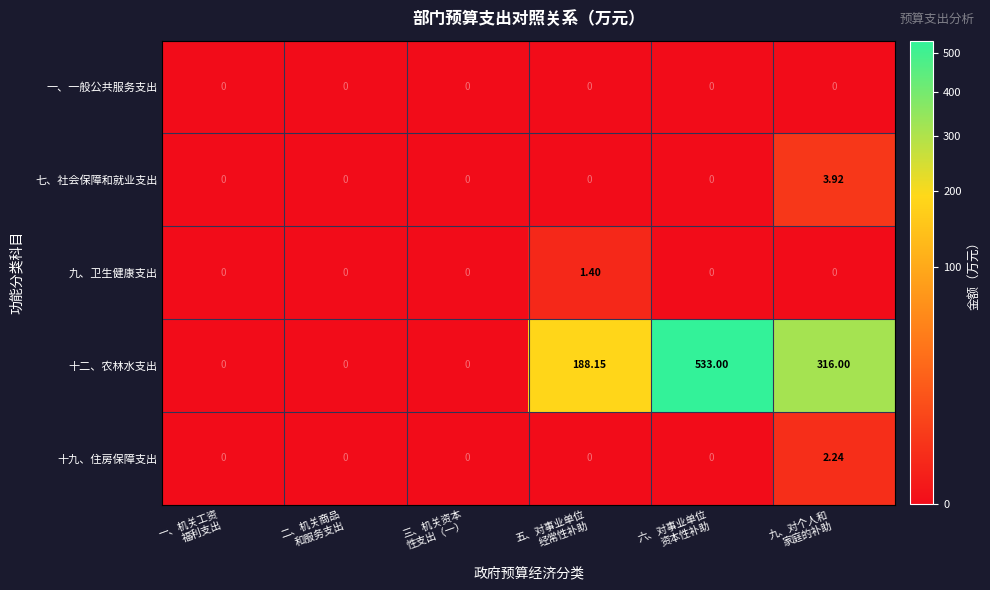

Which series has the largest range (max minus min)?

十二、农林水支出